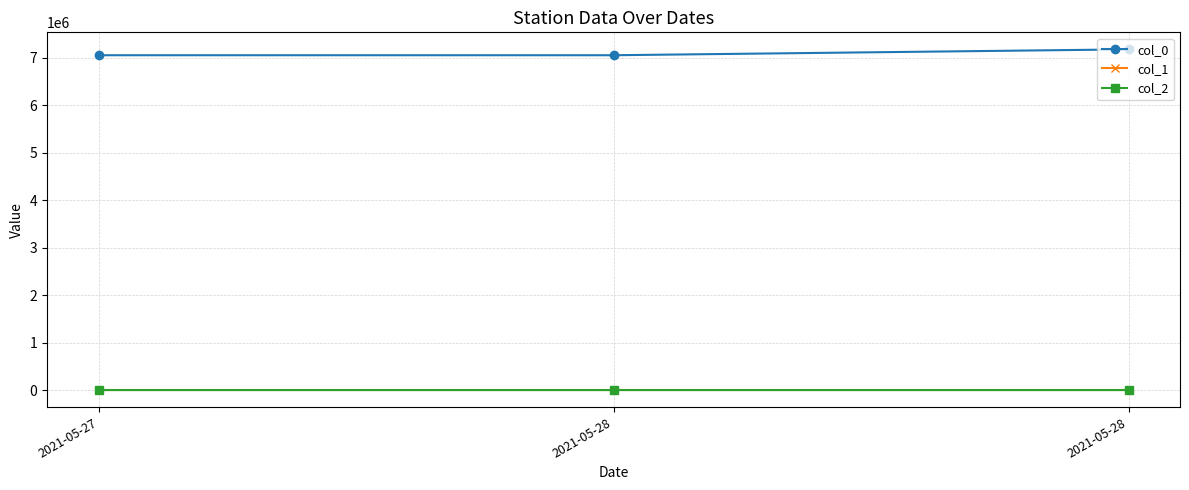

Rank the categories by col_1 value from highest to lowest.

2021-05-27, 2021-05-28, 2021-05-28